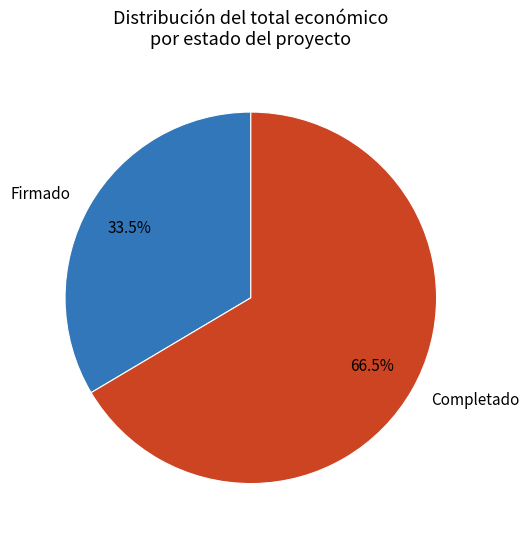

What is the ratio of the value at Firmado to the value at Completado?

0.5